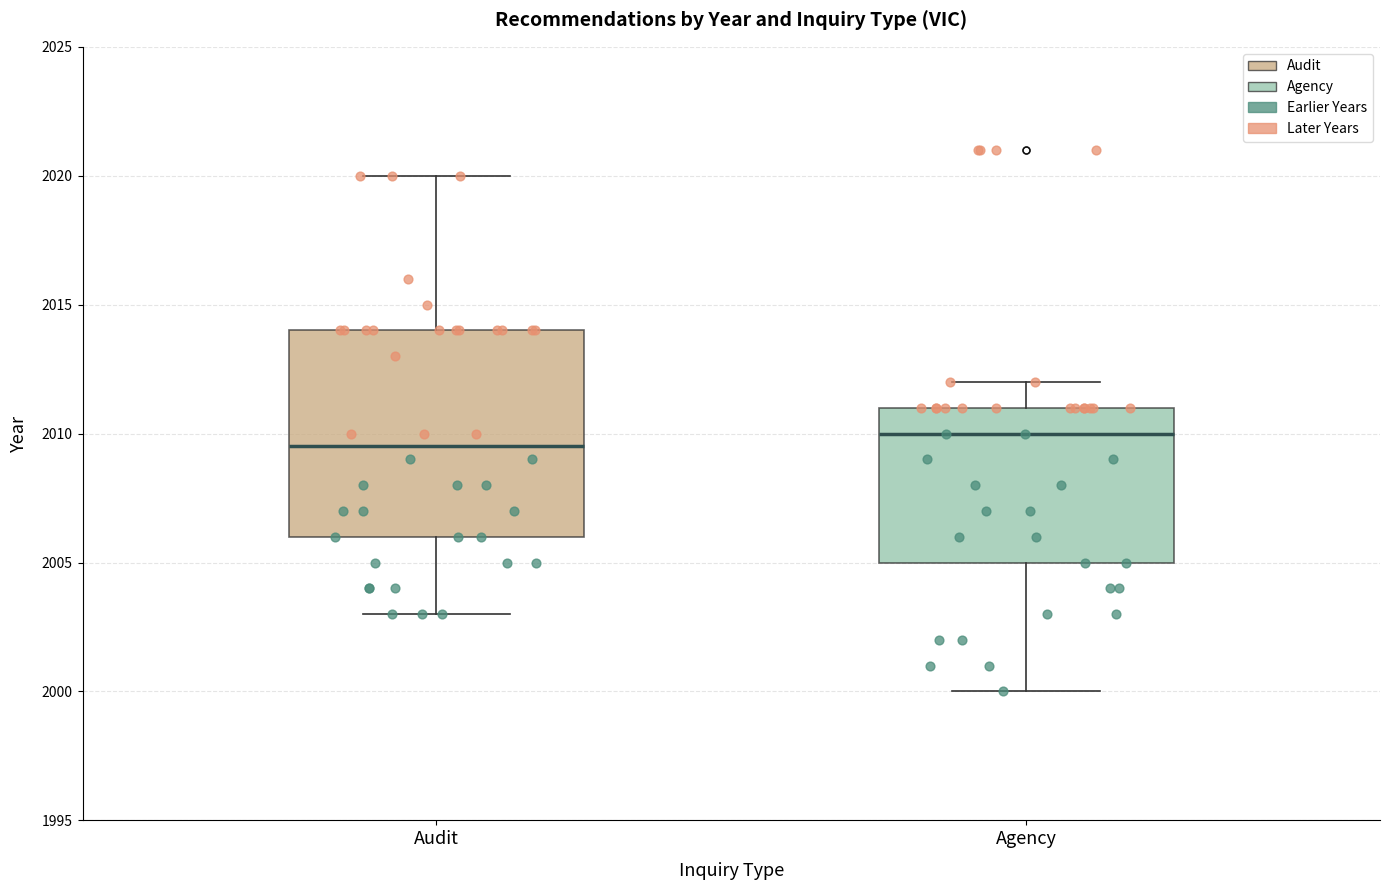

Which box has the lowest median line?

Audit